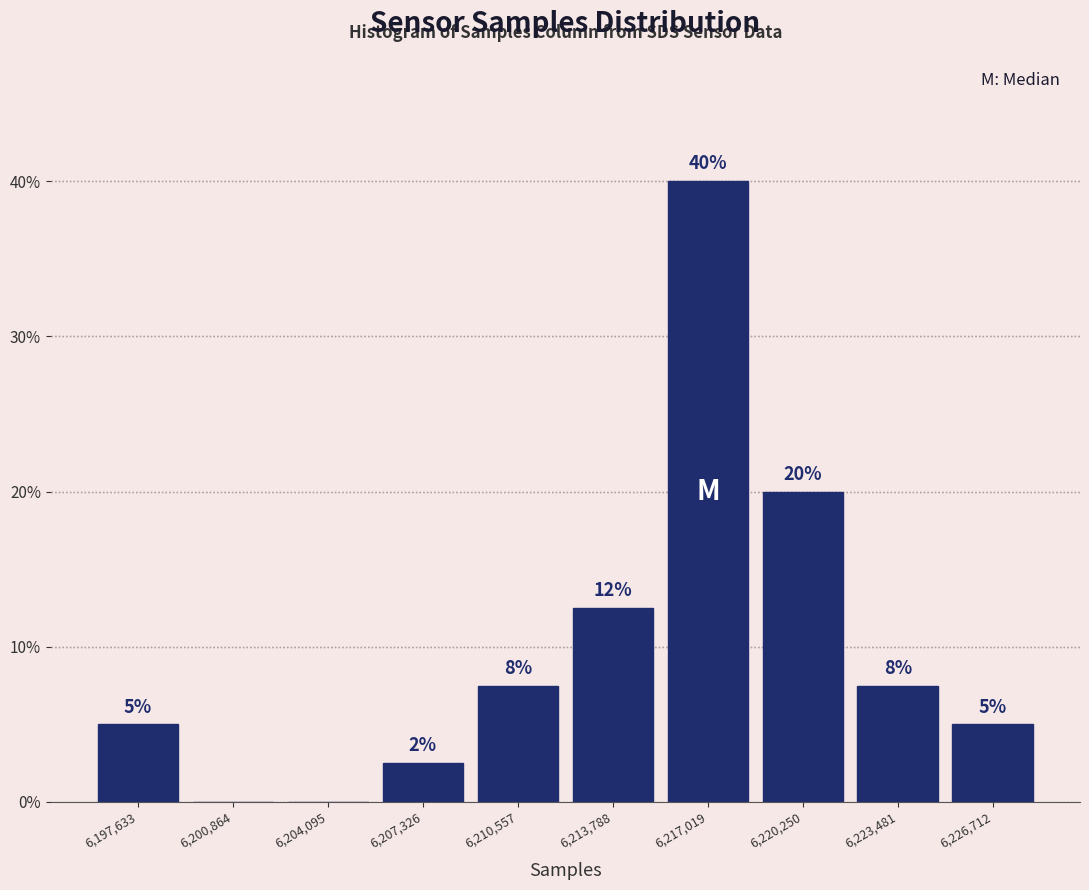

Between 6,207,326 and 6,197,633, which is larger?

6,197,633